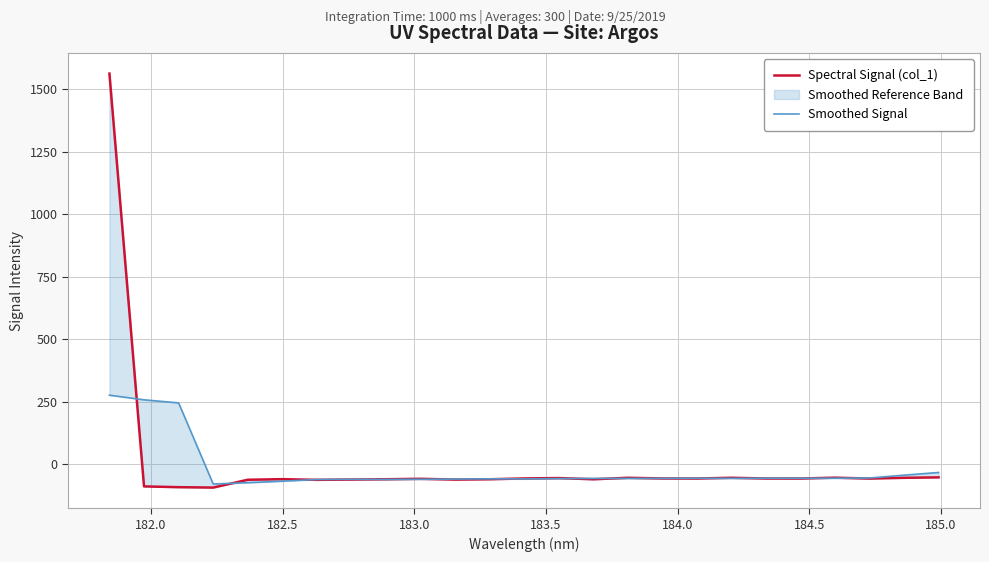

What is the difference between the maximum and minimum values in the Spectral Signal (col_1) series?

1655.9